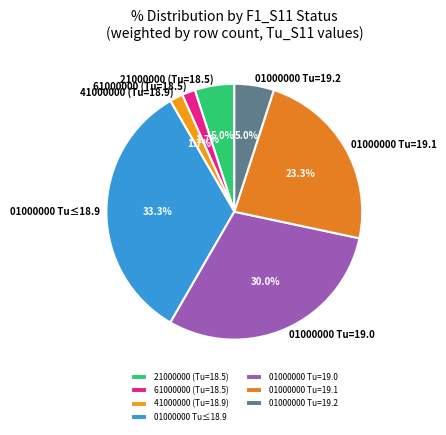

Is there any slice that represents more than half of the pie?

No